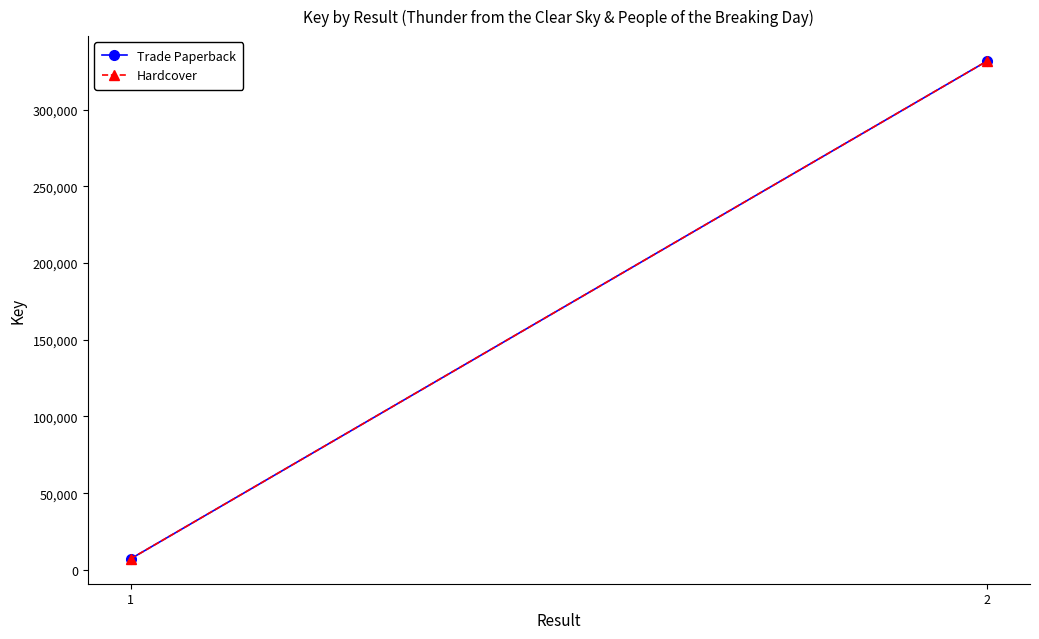

Reading left to right, transcribe all the data shown in this chart.

Trade Paperback: 1=7193	2=331778
Hardcover: 1=7193	2=331778